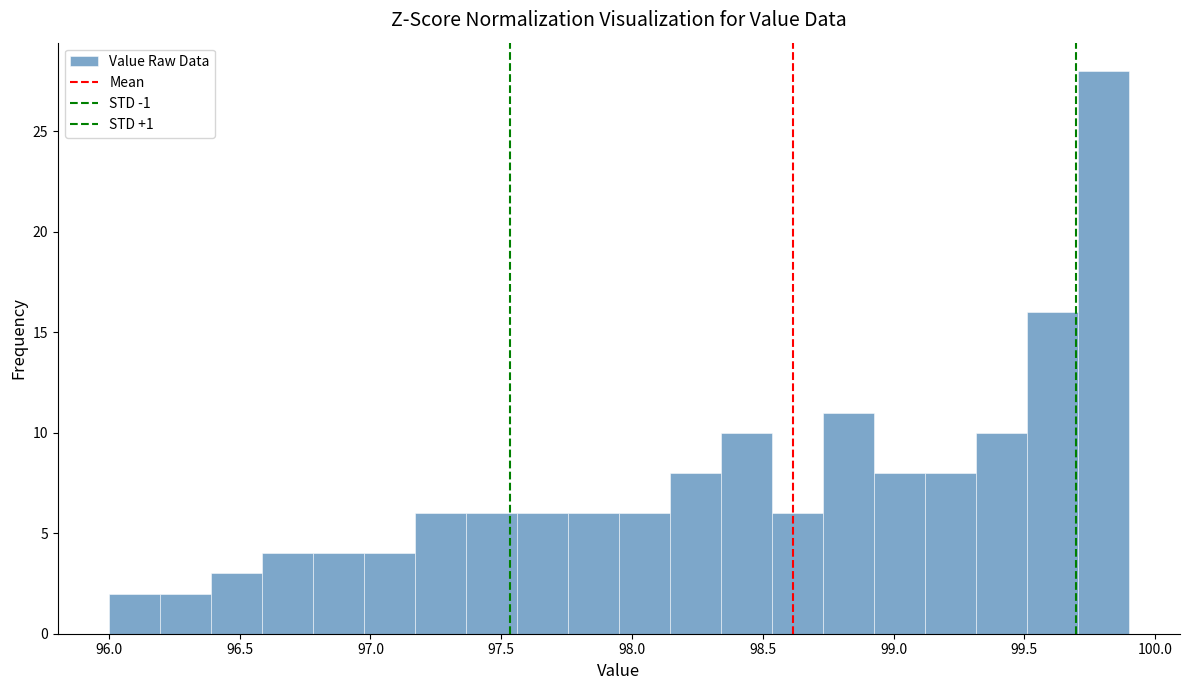

Read against the x-axis, roughly where is the centre of the tallest bar?

99.80